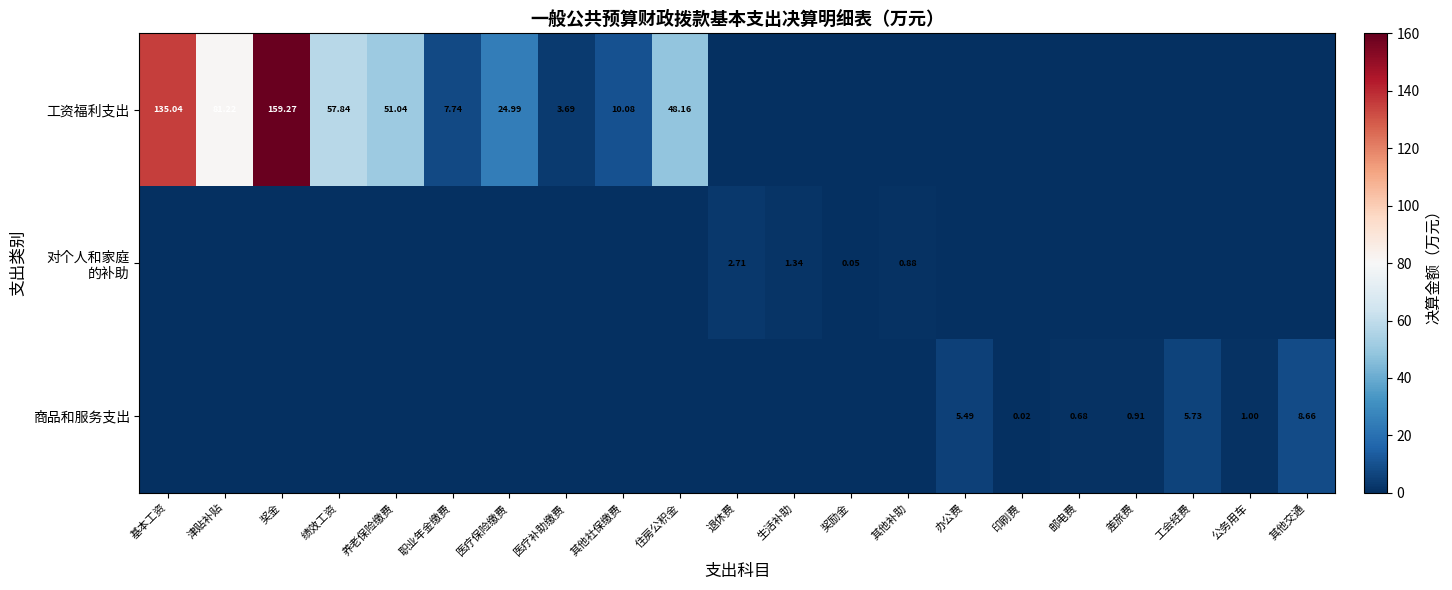

How many series are shown in this chart?

3